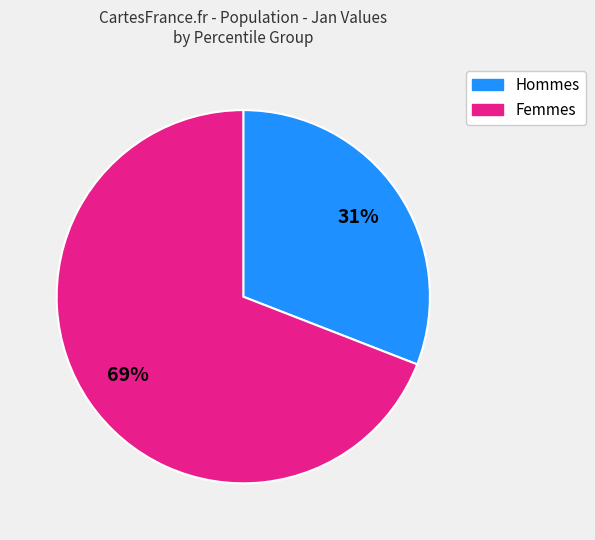

The Femmes slice represents 69% of the pie. True or false?

True